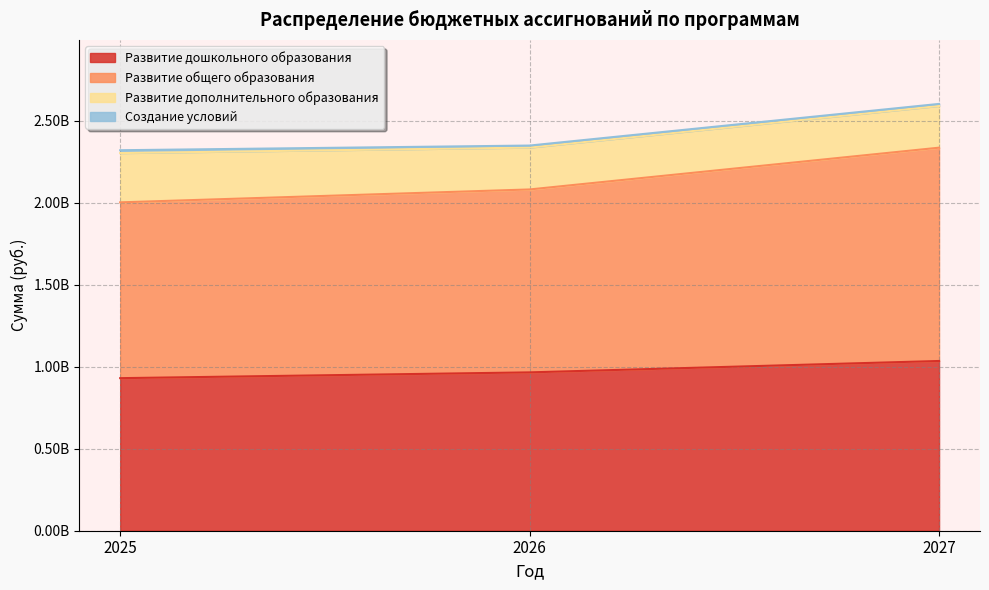

Does the chart have visible grid lines?

Yes